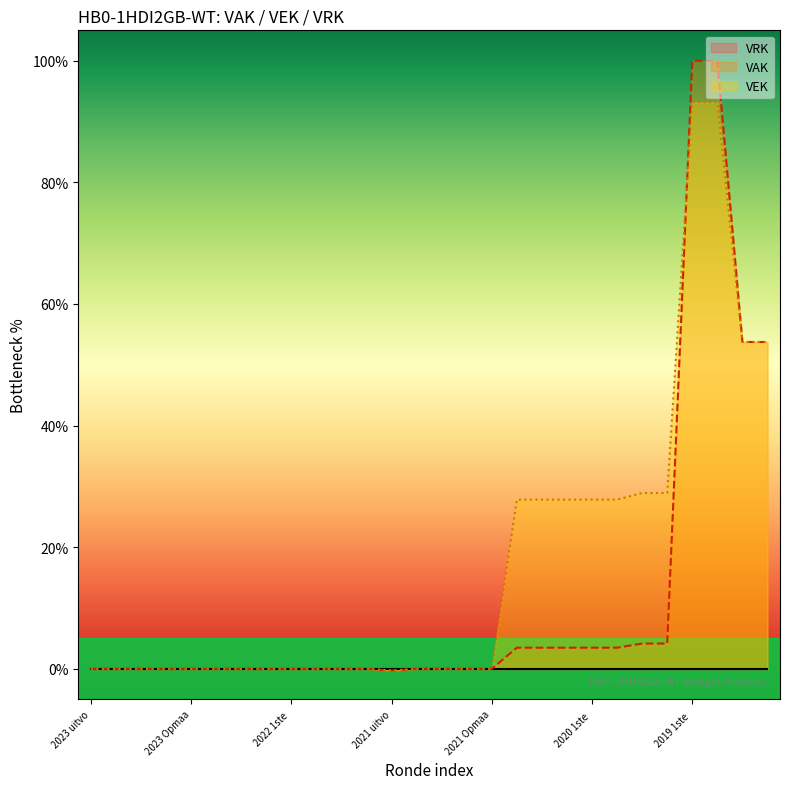

How many values in VEK are above zero?

11